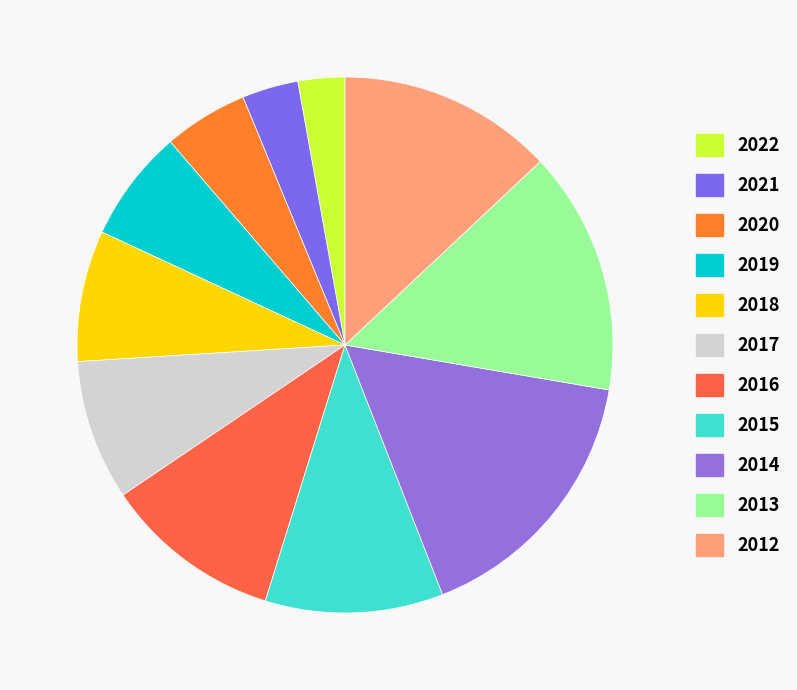

Combined, what portion of the pie is 2015 and 2019?

17.5%